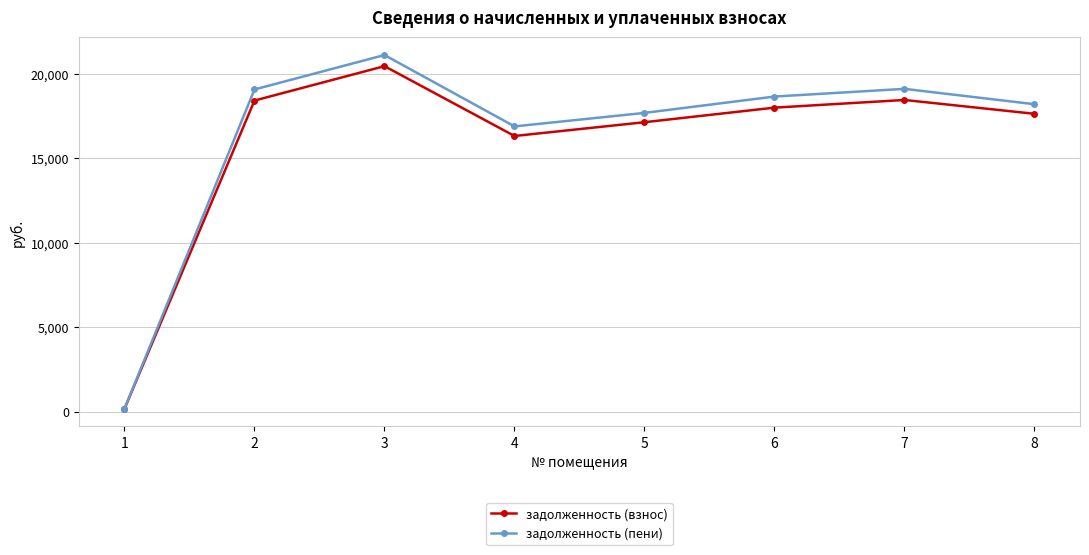

Which series changed the most between 3 and 5?

задолженность (пени)